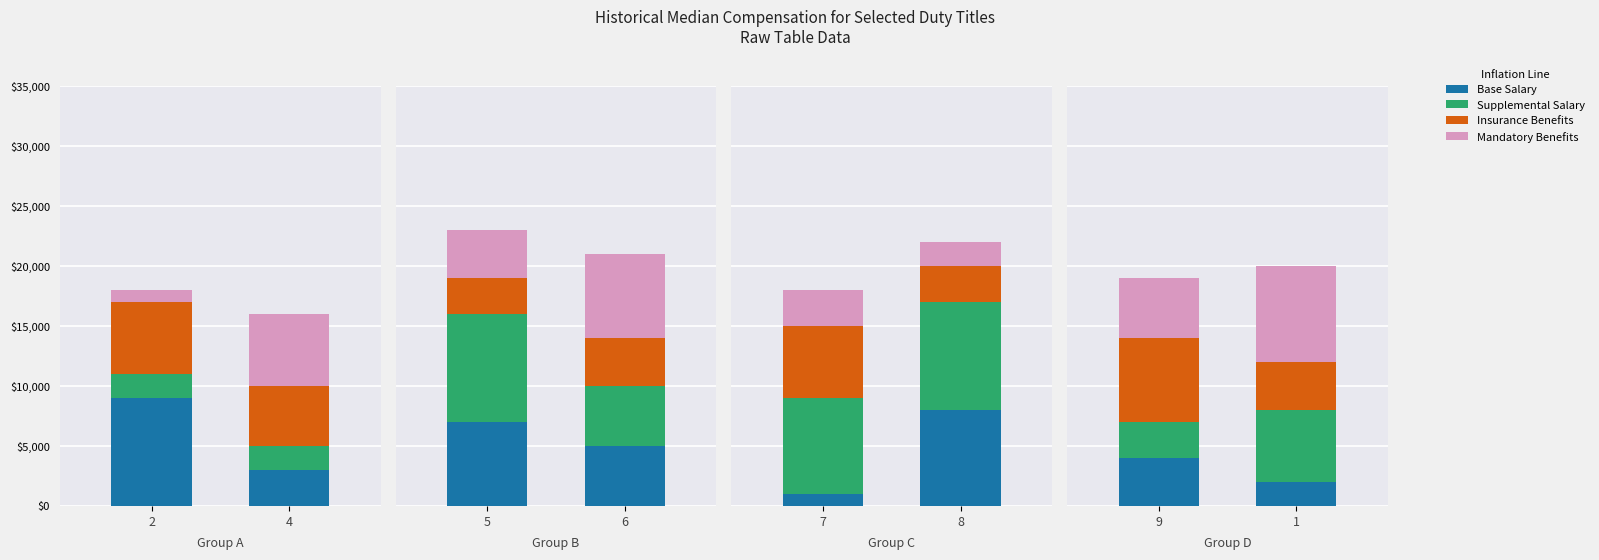

Which series has the widest spread of values?

Supplemental Salary